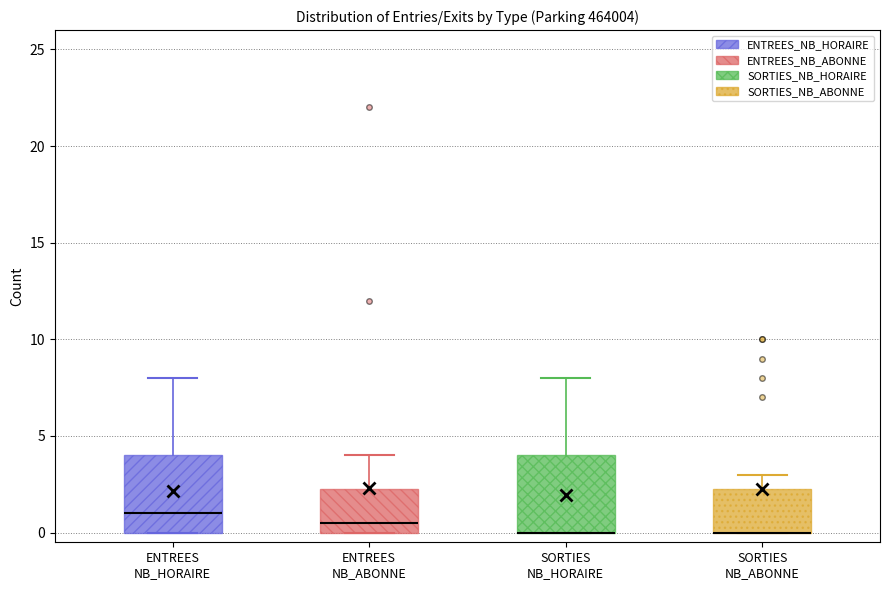

Reading left to right, transcribe this box plot: for each box, give where its median line is, the range the box spans, and where its two whiskers end, as read against the y-axis. The values are not printed on the chart, so give them approximately, as read against the axis.

ENTREES NB_HORAIRE: median 1.0, box 0.0 to 4.0, whiskers 0.0 to 8.0
ENTREES NB_ABONNE: median 0.5, box 0.0 to 2.5, whiskers 0.0 to 4.0
SORTIES NB_HORAIRE: median 0.0 (drawn on the box's lower edge), box 0.0 to 4.0, whiskers 0.0 to 8.0
SORTIES NB_ABONNE: median 0.0 (drawn on the box's lower edge), box 0.0 to 2.5, whiskers 0.0 to 3.0